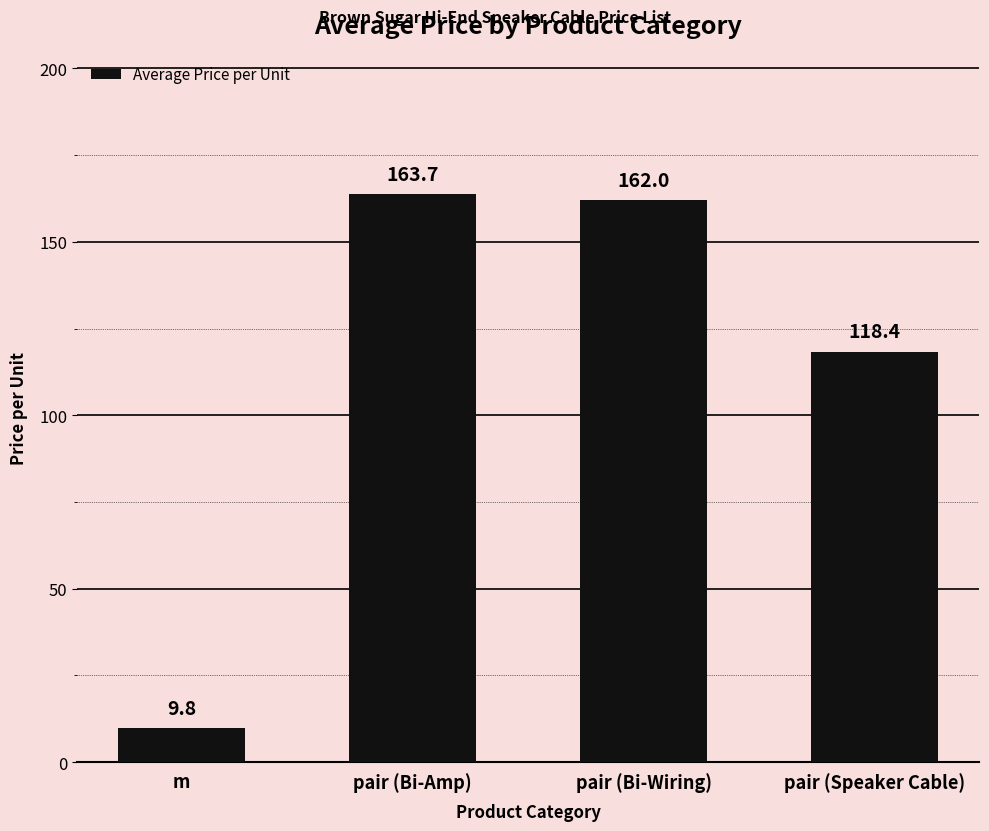

Is it true that the value at pair (Speaker Cable) is 118.4?

True